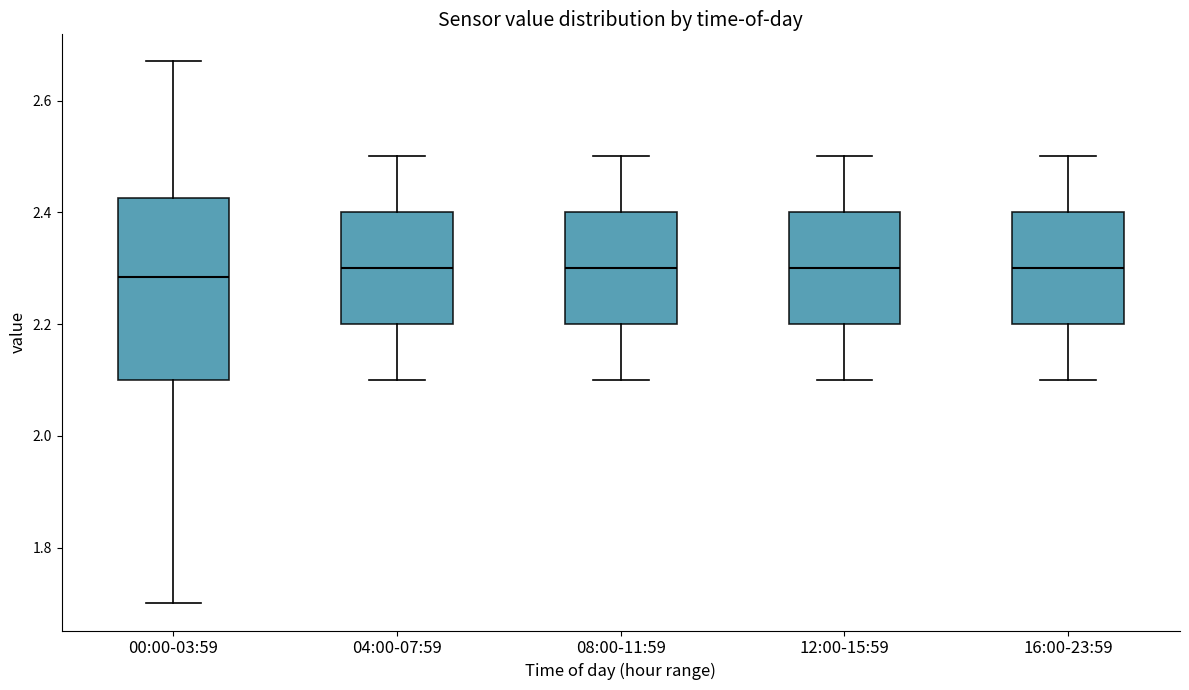

Where does the lower whisker of the box for 00:00-03:59 end on the y-axis? The values are not printed on the chart, so give them approximately, as read against the axis.

1.70